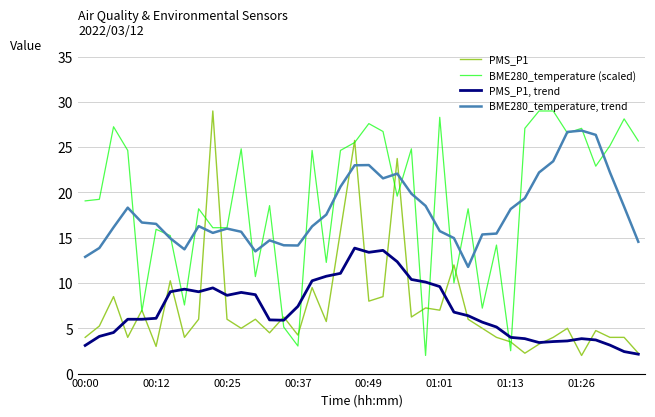

What is the greatest value displayed?

29.0